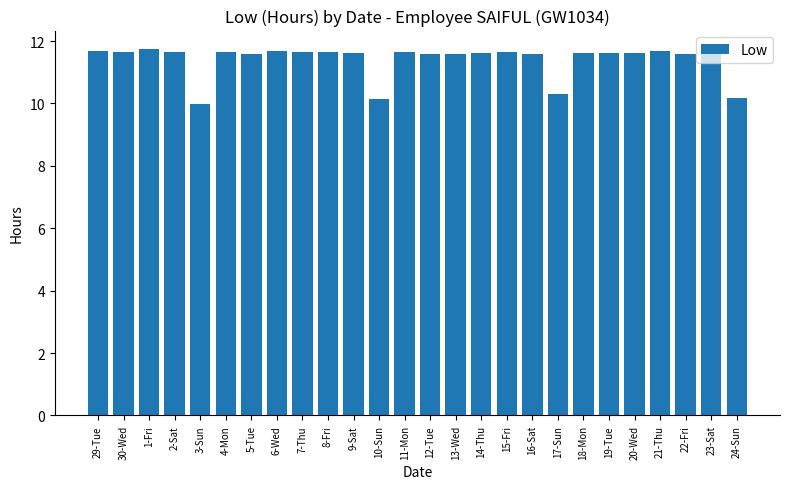

Count the number of data series in this chart.

1